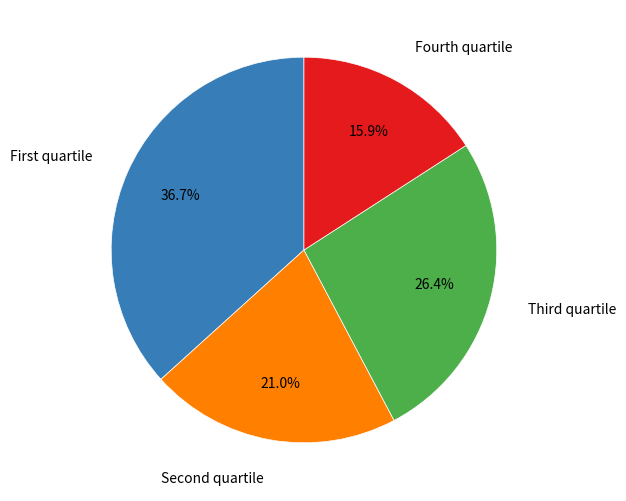

Does any single category account for the majority?

No